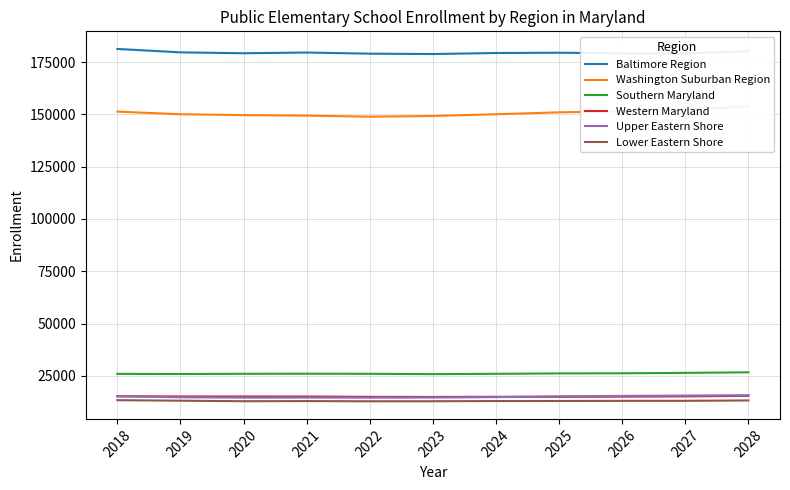

Between 2024 and 2027, which series saw the biggest shift?

Washington Suburban Region